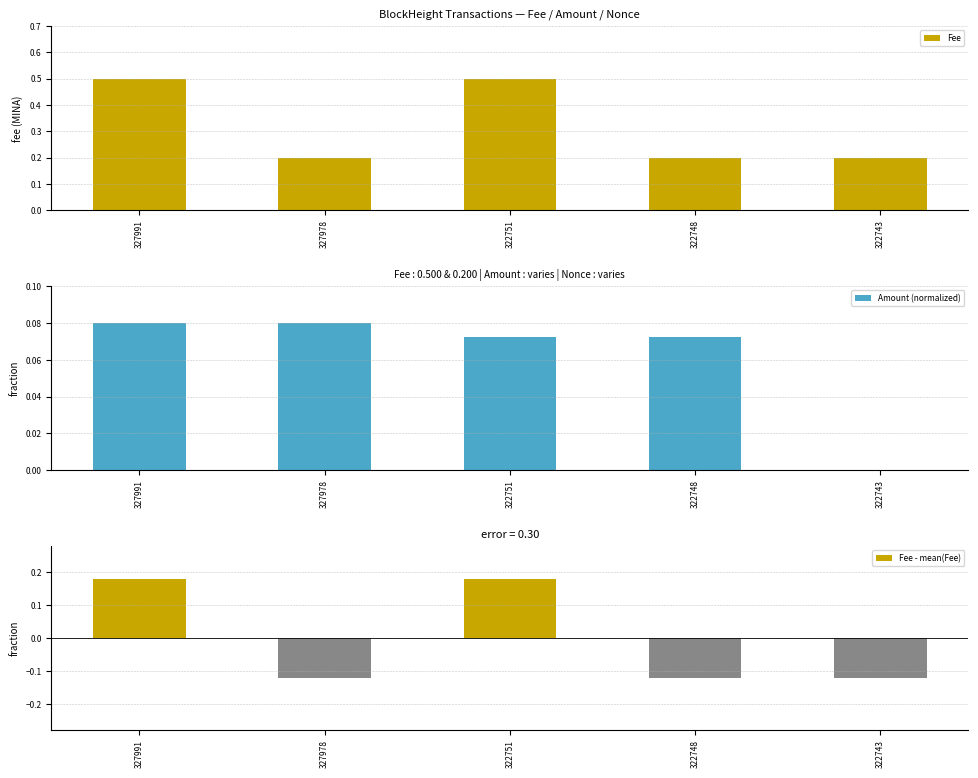

What is the minimum value shown in the chart?

-0.1